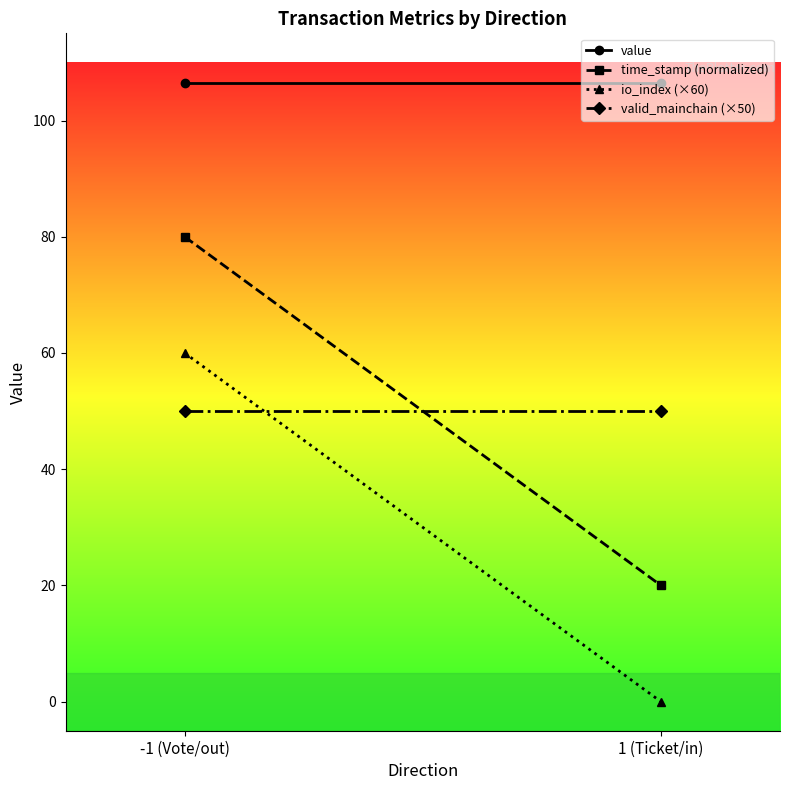

What is the difference between the highest and lowest values at -1 (Vote/out)?

56.4